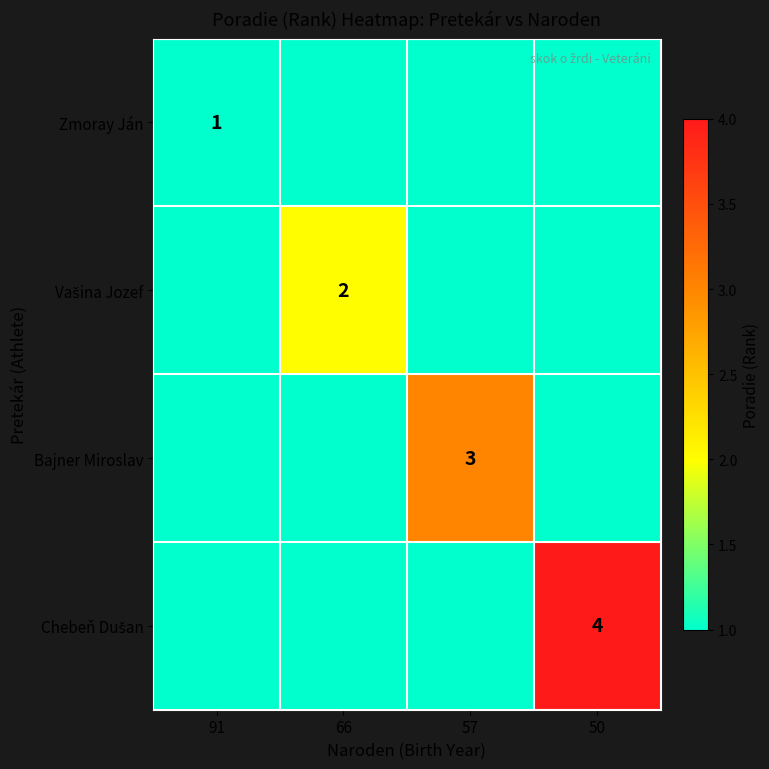

Which series has the largest range (max minus min)?

Chebeň Dušan